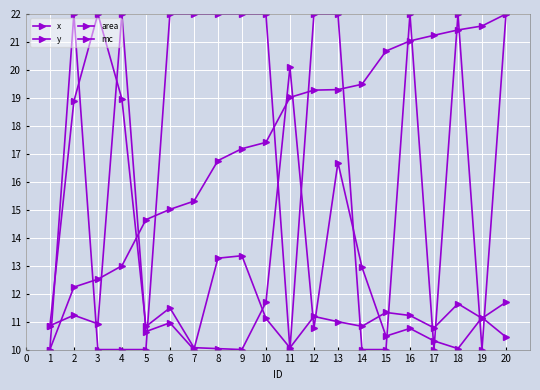

Rank the series by their maximum value, from highest to lowest.

x, y, area, mc